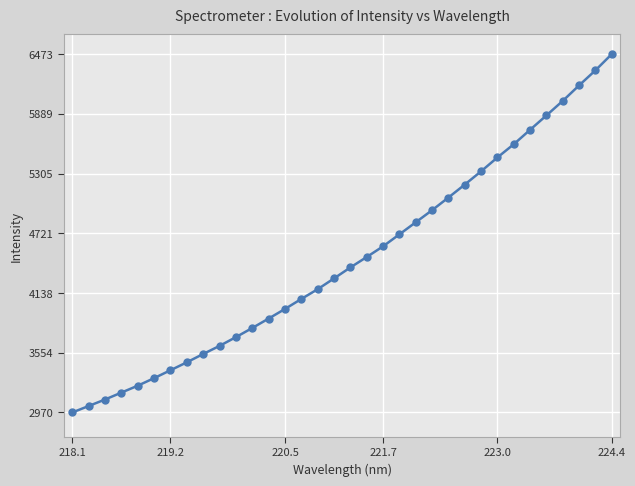

What is the value of the 21st point from the left?

4711.2